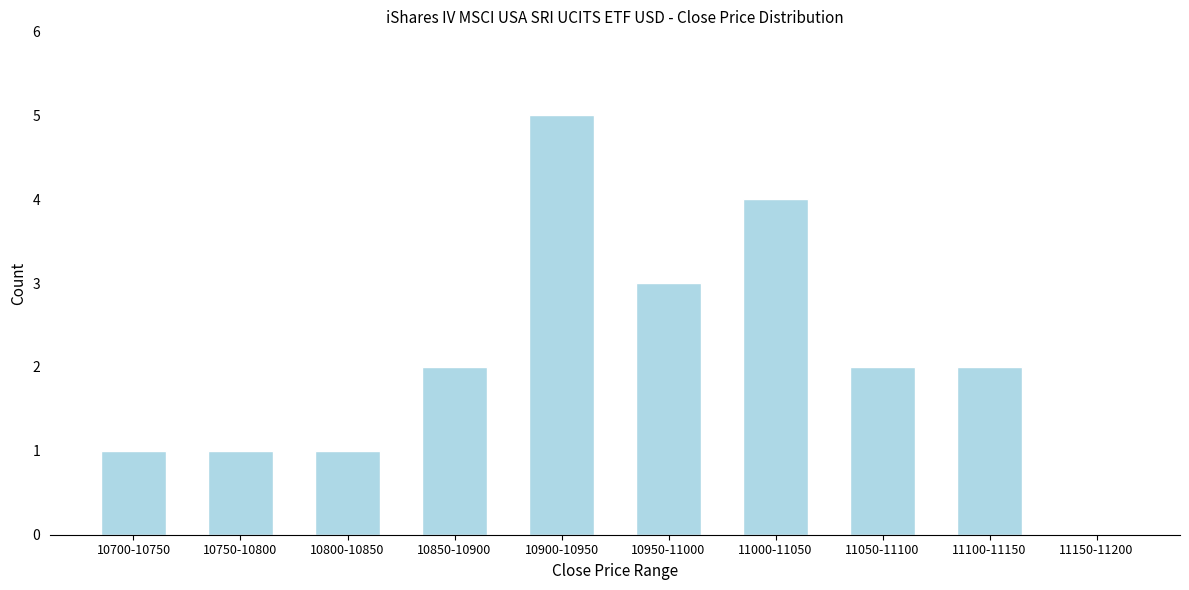

Reading right to left, what are all the values shown in this chart?

11150-11200=0	11100-11150=2	11050-11100=2	11000-11050=4	10950-11000=3	10900-10950=5	10850-10900=2	10800-10850=1	10750-10800=1	10700-10750=1